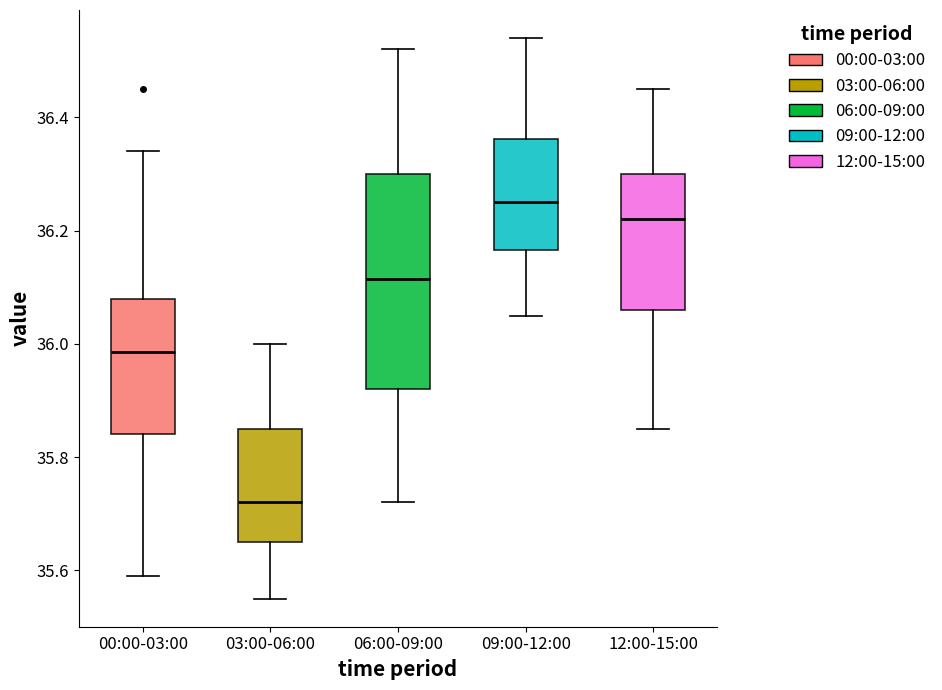

Reading left to right, read every box against the y-axis: the position of its median line, the range the box covers, and the ends of its whiskers. The values are not printed on the chart, so give them approximately, as read against the axis.

00:00-03:00: median 35.98, box 35.84 to 36.08, whiskers 35.60 to 36.34
03:00-06:00: median 35.72, box 35.66 to 35.86, whiskers 35.56 to 36.00
06:00-09:00: median 36.12, box 35.92 to 36.30, whiskers 35.72 to 36.52
09:00-12:00: median 36.26, box 36.16 to 36.36, whiskers 36.06 to 36.54
12:00-15:00: median 36.22, box 36.06 to 36.30, whiskers 35.86 to 36.46